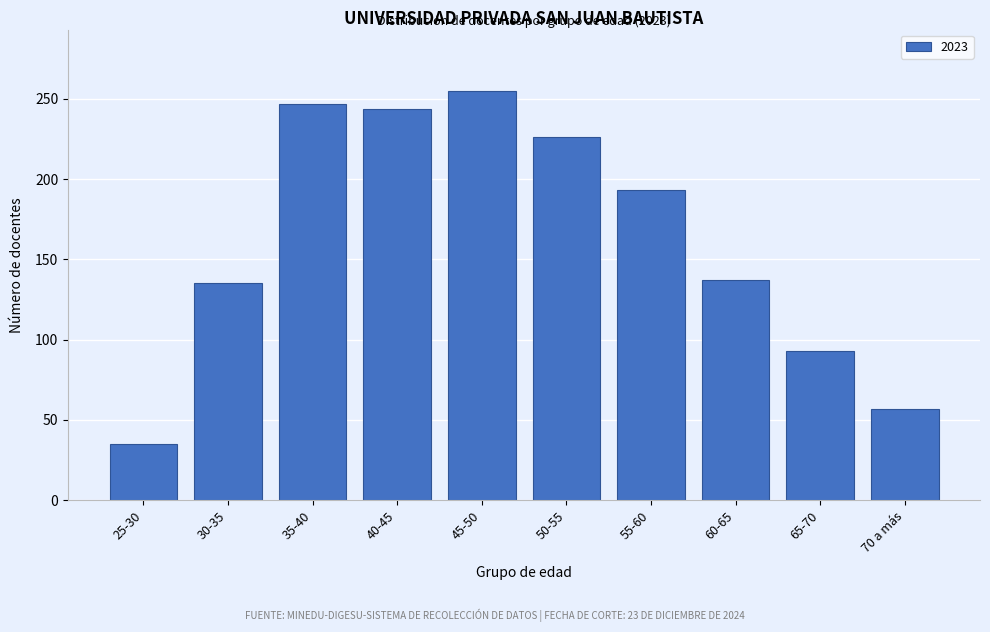

Reading left to right, list all the values displayed in this chart.

35	135	247	244	255	226	193	137	93	57